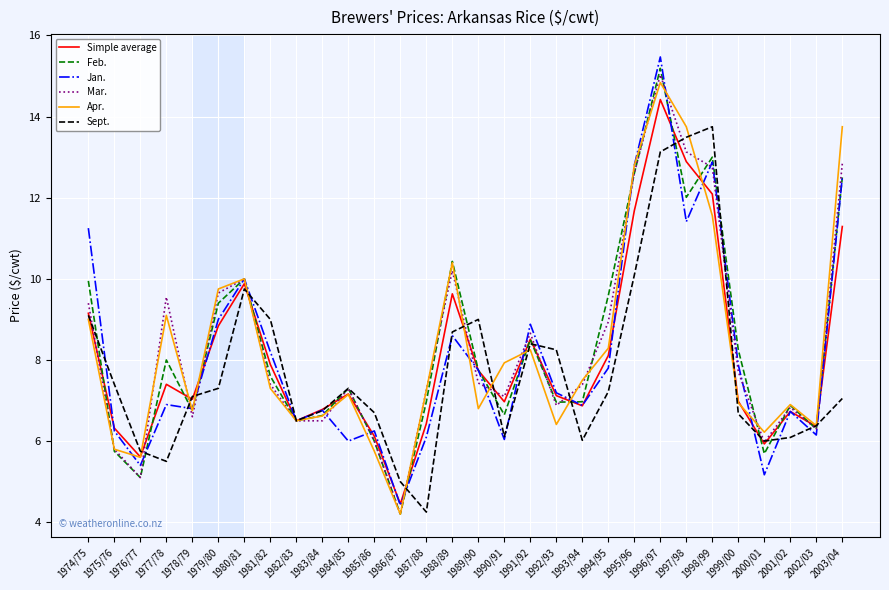

What position from the left is 1992/93?

19